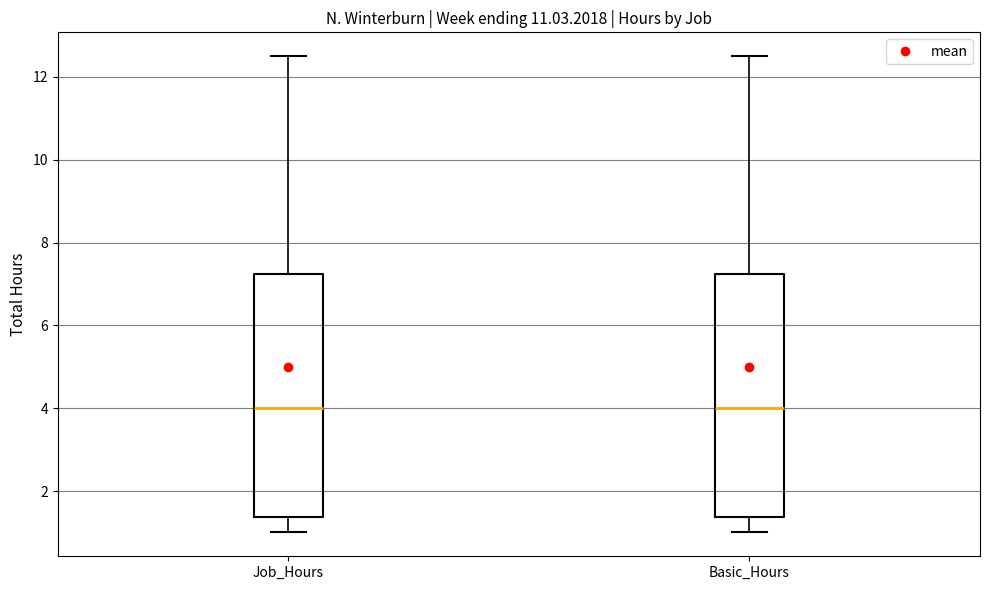

Reading left to right, read every box against the y-axis: the position of its median line, the range the box covers, and the ends of its whiskers. The values are not printed on the chart, so give them approximately, as read against the axis.

Job_Hours: median 4.0, box 1.4 to 7.2, whiskers 1.0 to 12.6
Basic_Hours: median 4.0, box 1.4 to 7.2, whiskers 1.0 to 12.6